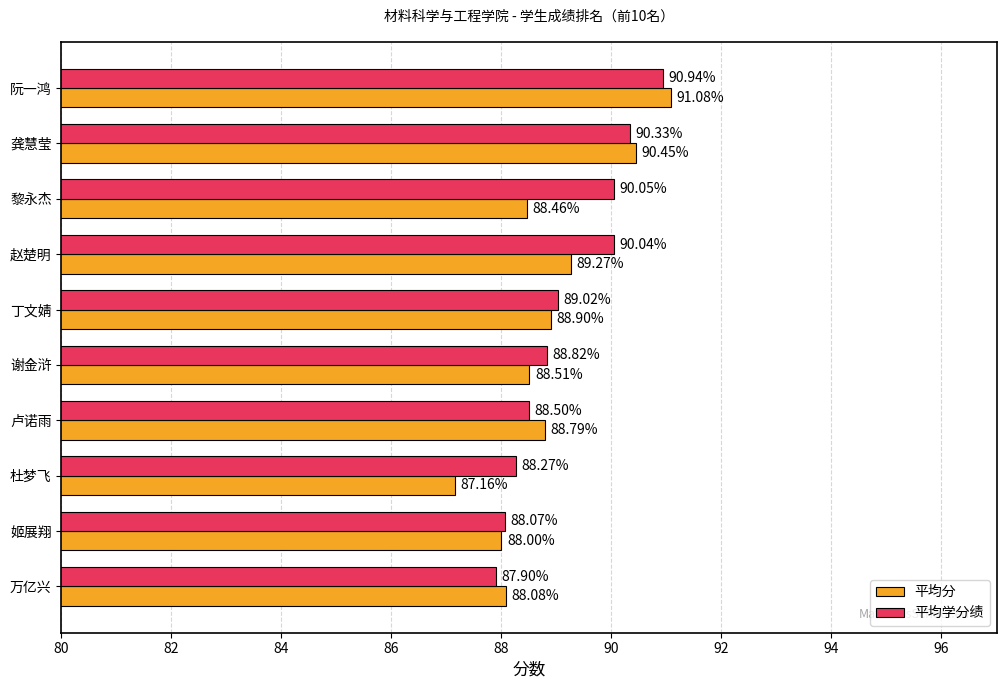

At which label is 平均学分绩 closest to 89?

丁文婧